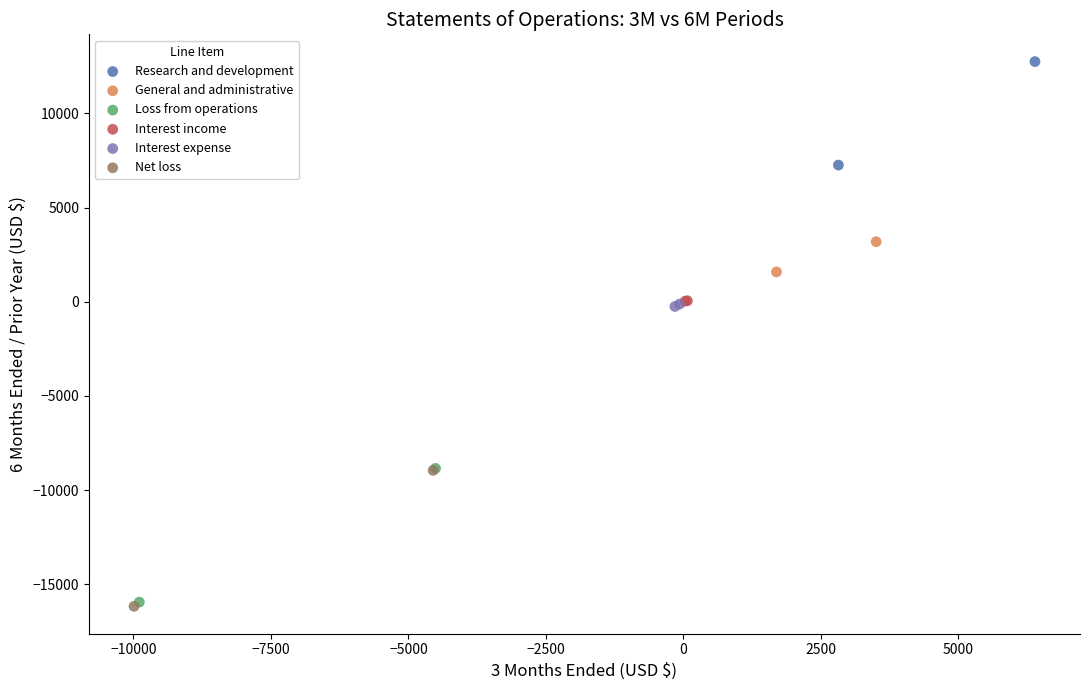

What are all the series names shown in the legend?

Research and development, General and administrative, Loss from operations, Interest income, Interest expense, Net loss